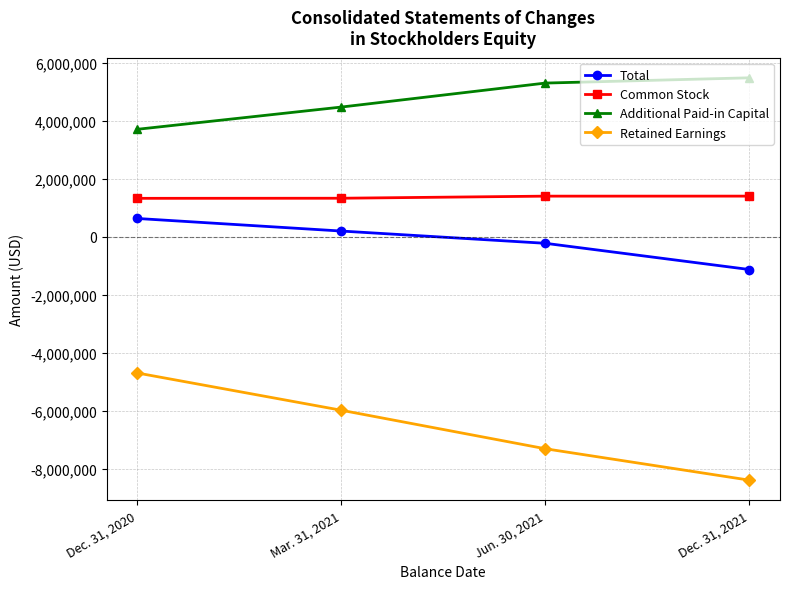

What is the minimum value for Additional Paid-in Capital?

3704045